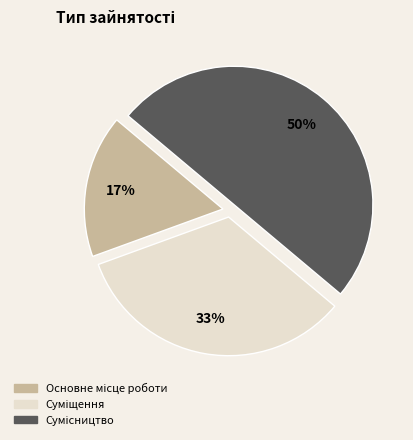

To the nearest percent, what is the difference between the largest and smallest slice percentages?

33%